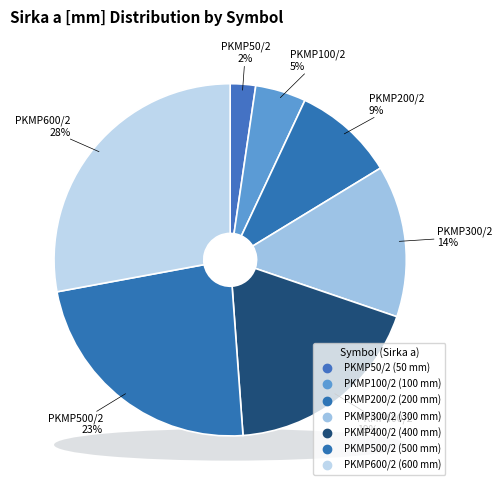

To the nearest percent, what portion does PKMP200/2 represent?

9%